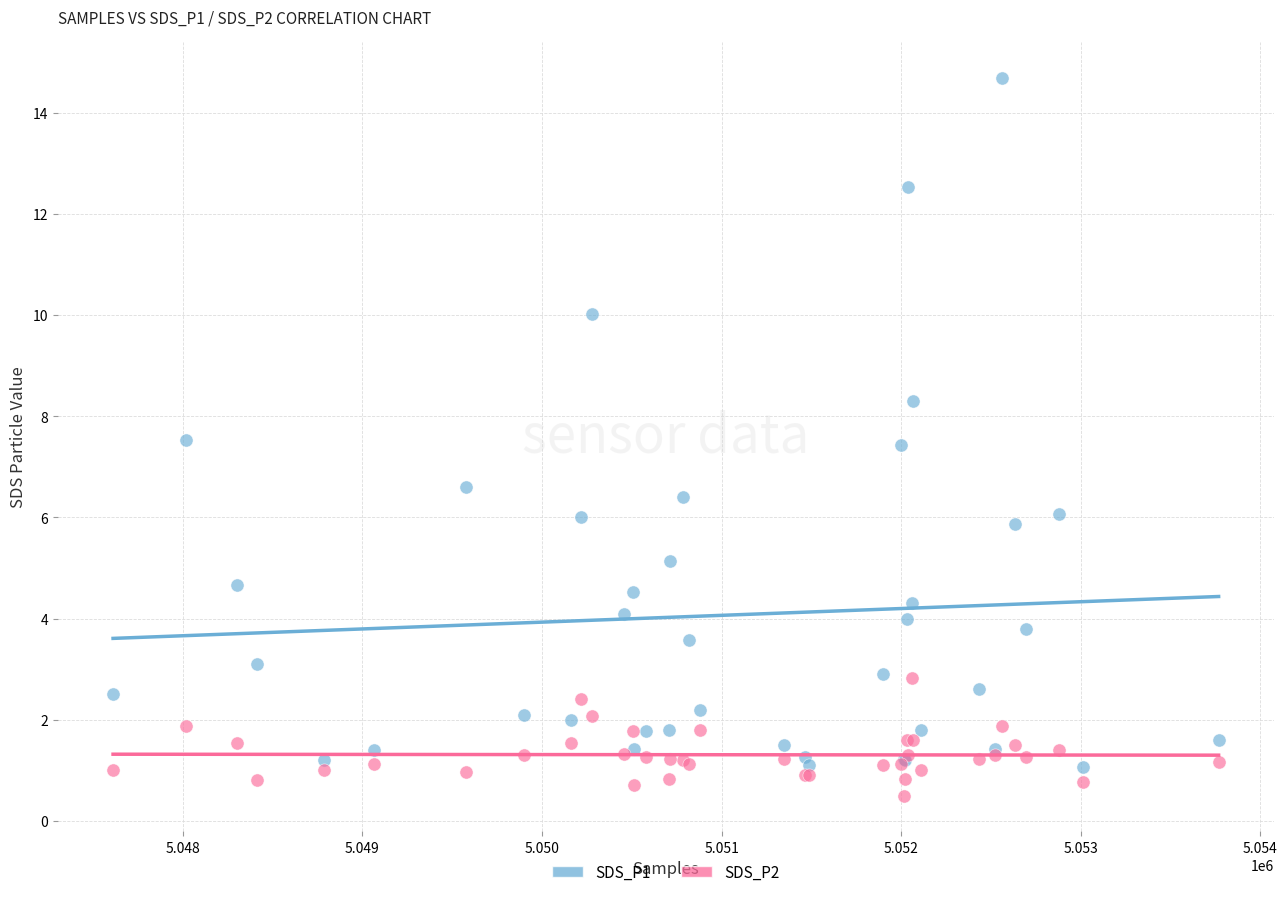

Which series reaches the maximum Y coordinate?

SDS_P1